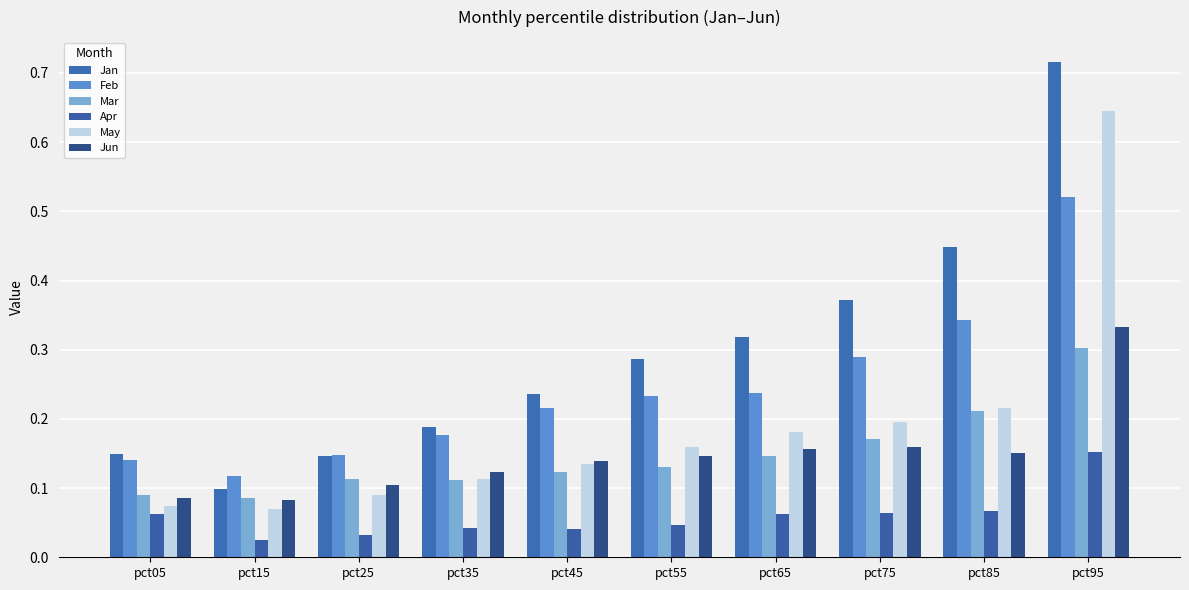

Reading right to left, list all the values displayed in this chart.

Jan: 0.7	0.4	0.4	0.3	0.3	0.2	0.2	0.1	0.1	0.1
Feb: 0.5	0.3	0.3	0.2	0.2	0.2	0.2	0.1	0.1	0.1
Mar: 0.3	0.2	0.2	0.1	0.1	0.1	0.1	0.1	0.1	0.1
Apr: 0.2	0.1	0.1	0.1	0.0	0.0	0.0	0.0	0.0	0.1
May: 0.6	0.2	0.2	0.2	0.2	0.1	0.1	0.1	0.1	0.1
Jun: 0.3	0.2	0.2	0.2	0.1	0.1	0.1	0.1	0.1	0.1